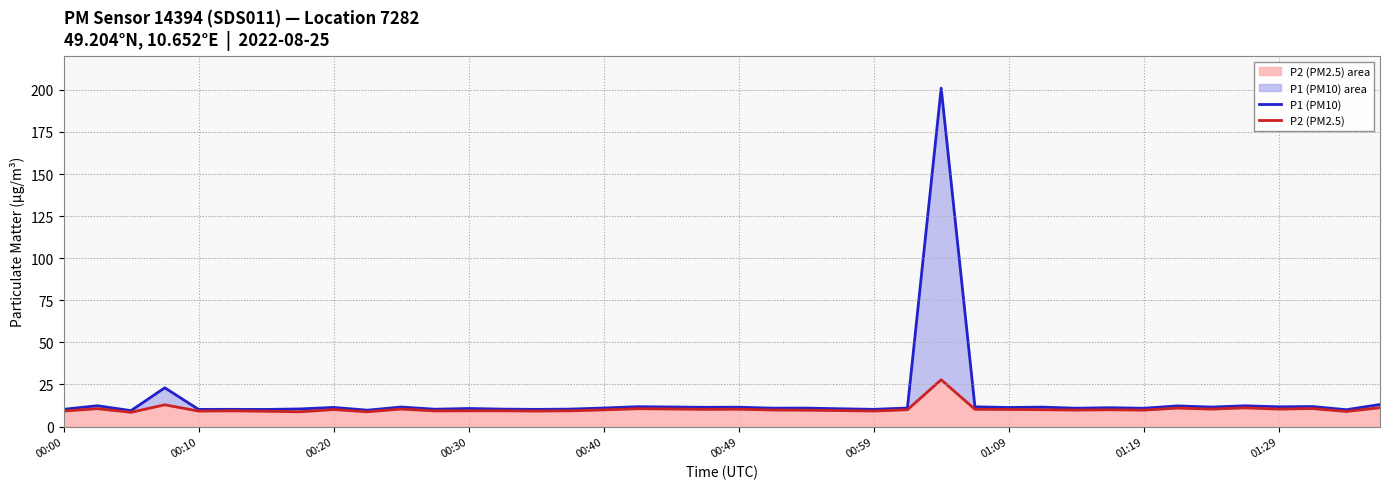

What is the difference between the maximum and minimum values in the P1 (PM10) series?

191.5